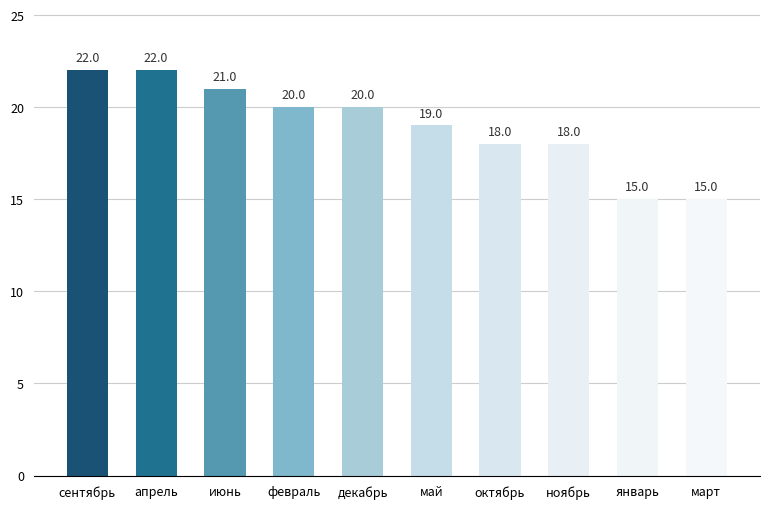

What is the greatest value displayed?

22